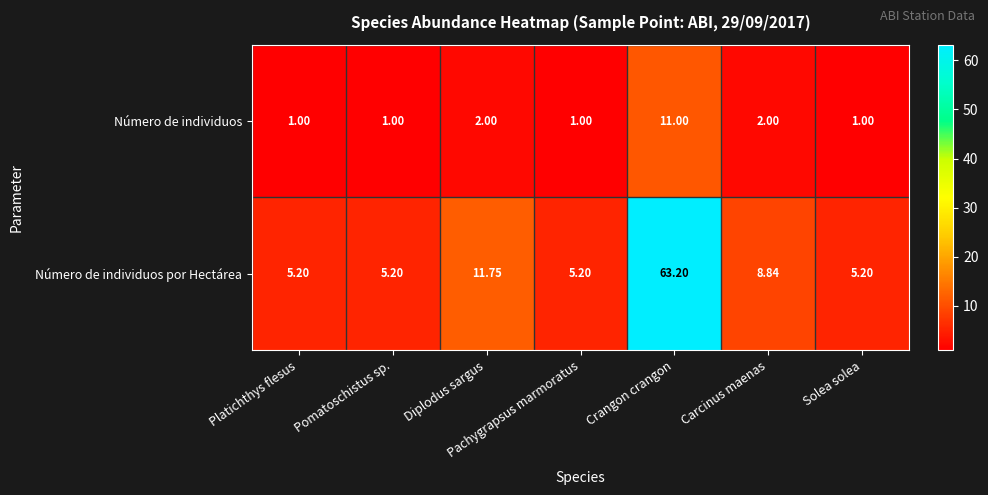

At Crangon crangon, list the series in order from largest to smallest.

Número de individuos por Hectárea, Número de individuos